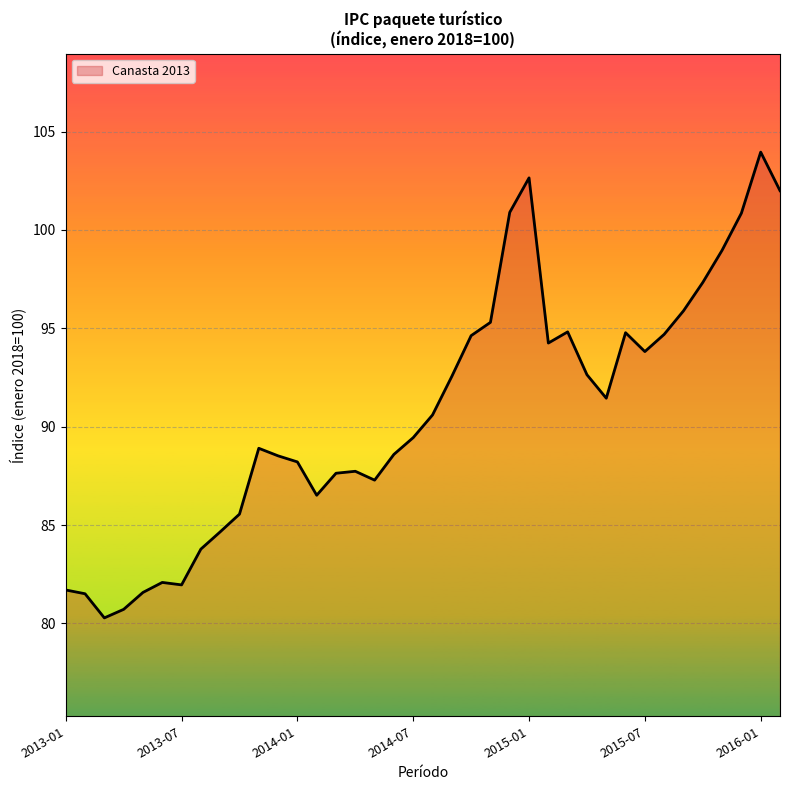

What is the greatest value displayed?

104.0